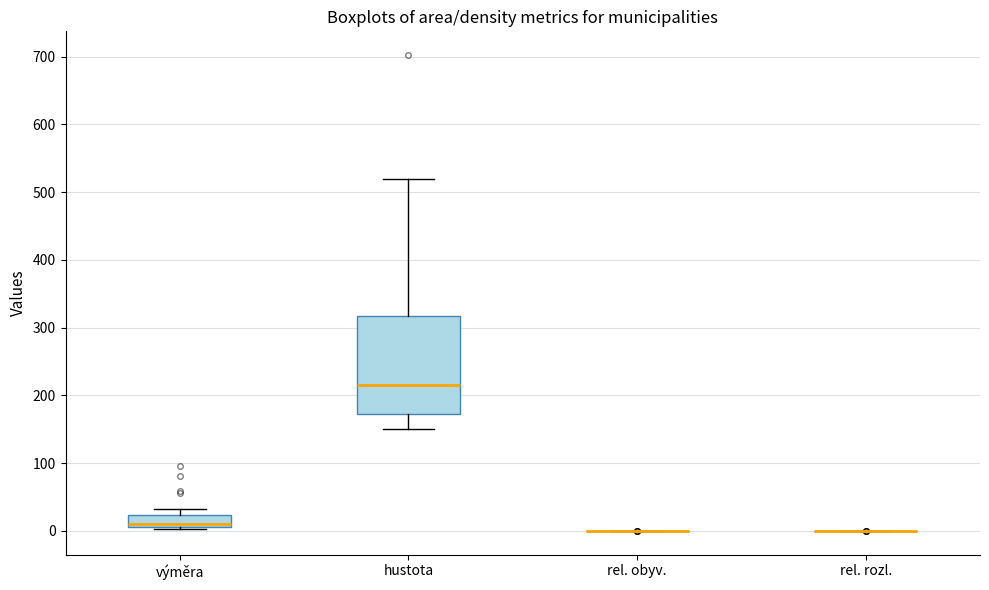

Reading left to right, read every box against the y-axis: the position of its median line, the range the box covers, and the ends of its whiskers. The values are not printed on the chart, so give them approximately, as read against the axis.

výměra: median 10 (just above the box's lower edge), box 10 to 20, whiskers 0 to 30
hustota: median 210, box 170 to 320, whiskers 150 to 520
rel. obyv.: box collapsed to a line at 0, whiskers 0 to 0
rel. rozl.: box collapsed to a line at 0, whiskers 0 to 0